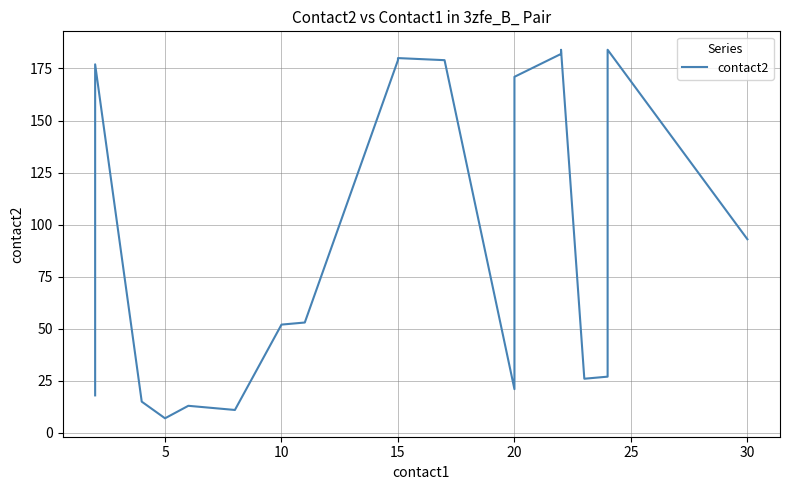

Is it true that the value at 5 is 310?

False